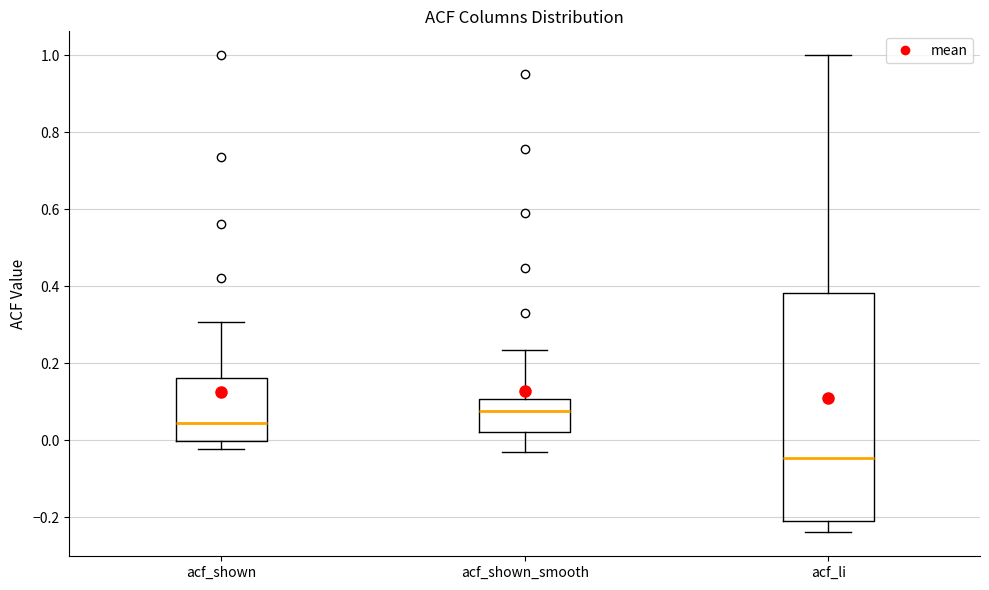

Which box's median line is the highest?

acf_shown_smooth